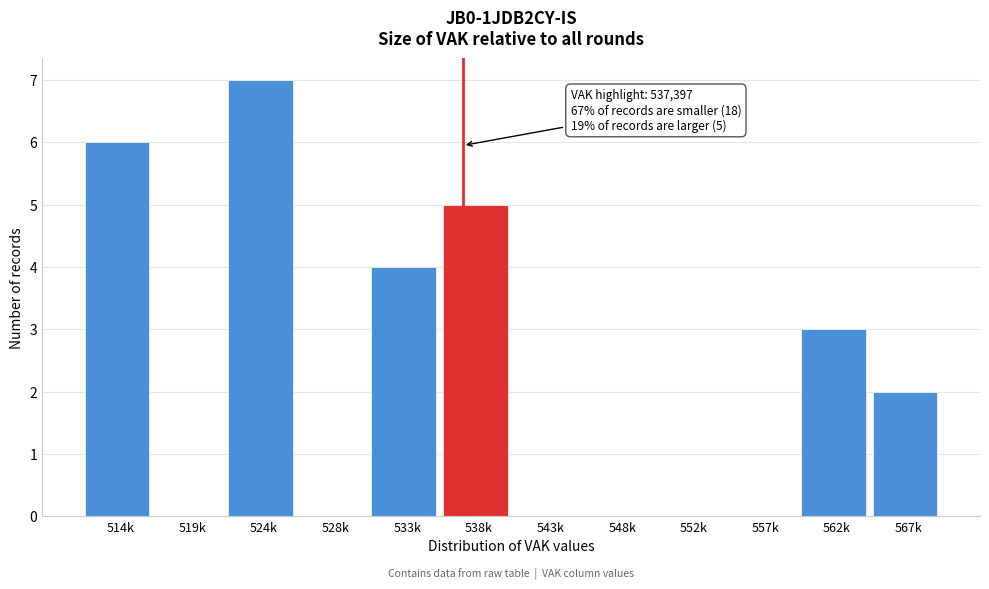

Reading left to right, extract all data points from this chart.

514k=6	519k=0	524k=7	528k=0	533k=4	538k=5	543k=0	548k=0	552k=0	557k=0	562k=3	567k=2